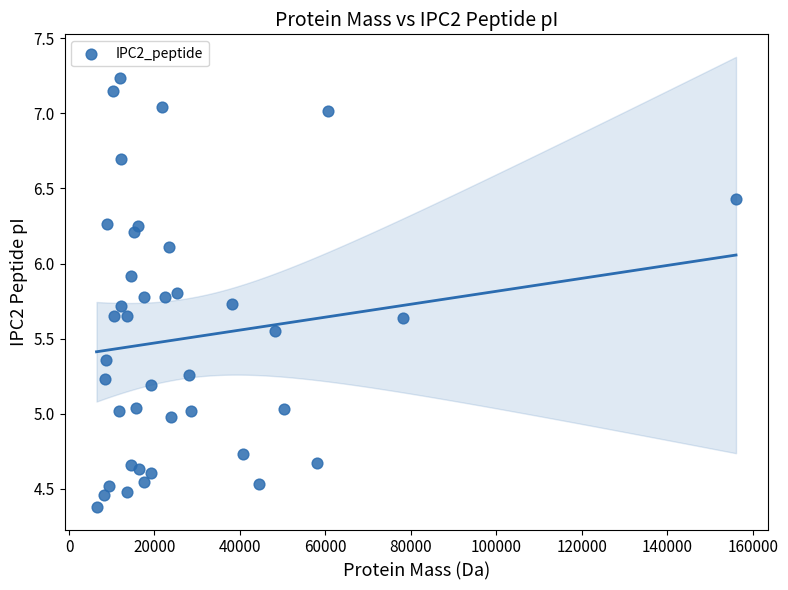

What is the range of X values (max minus min)?

149669.3